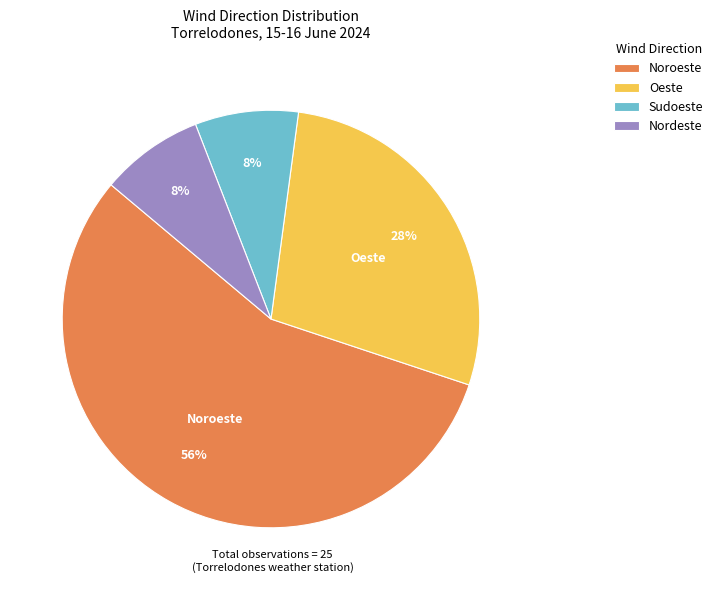

How many slices are in this pie chart?

4